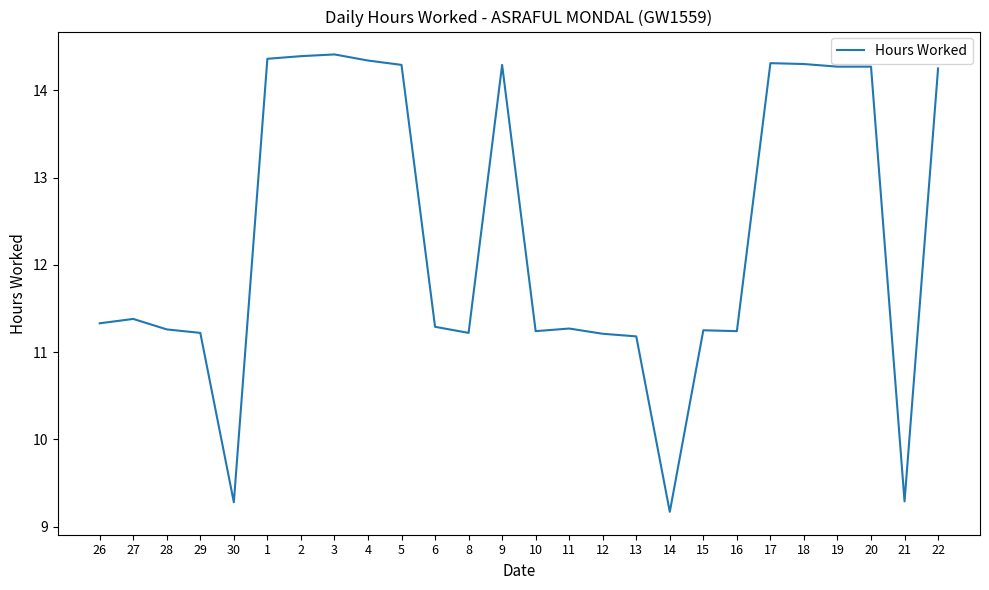

What is the difference between the maximum and minimum values?

5.2